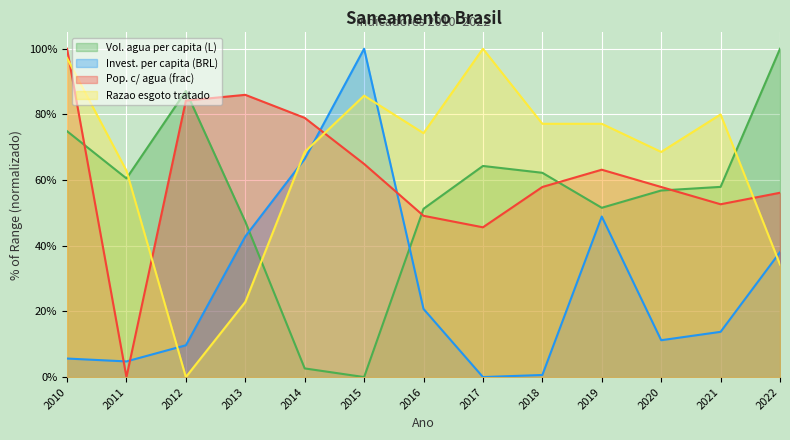

What is the value of the Invest. per capita (BRL) point at the 6th from the left?

1.0